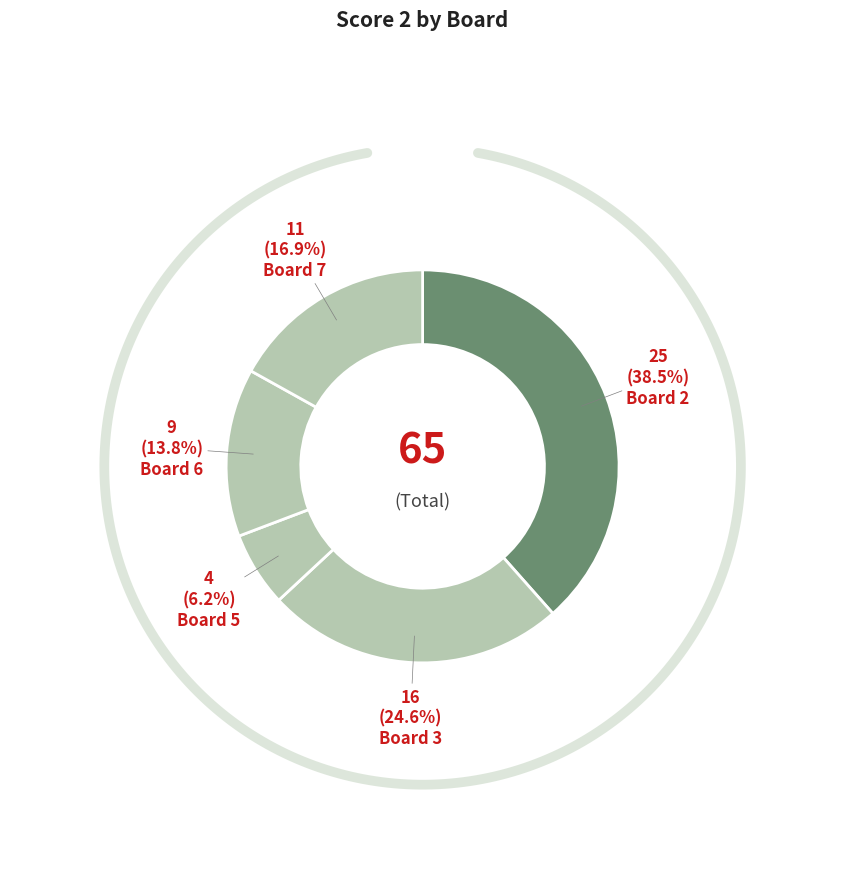

Which has a higher value, Board 6 or Board 5?

Board 6